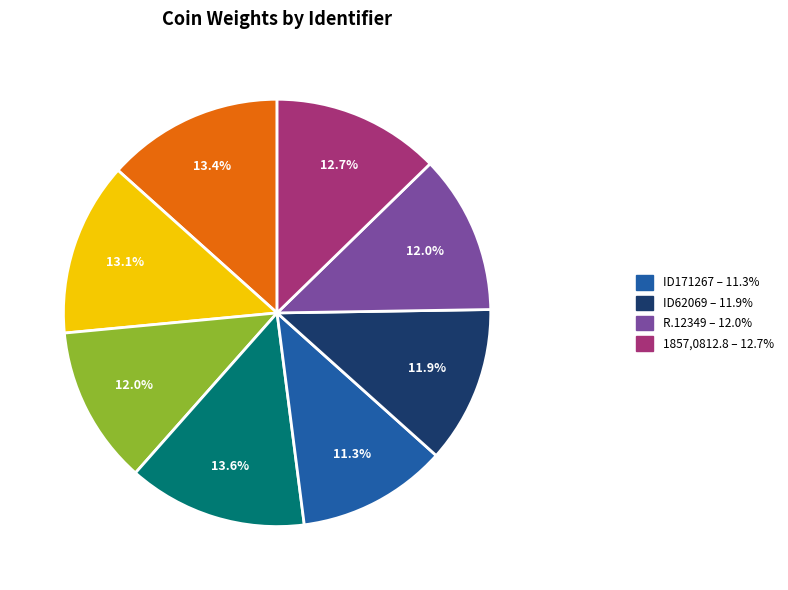

Is there any slice that represents more than half of the pie?

No